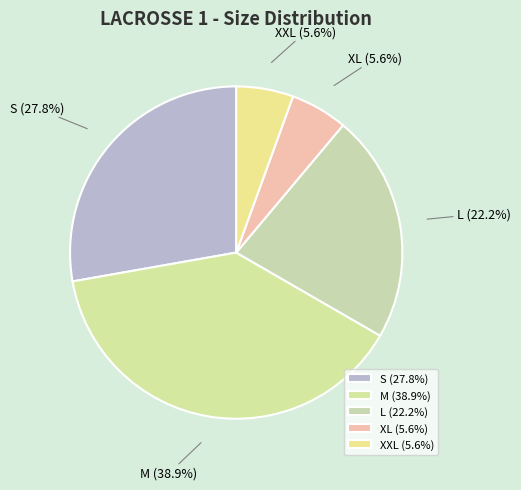

To the nearest percent, what is the average slice percentage?

20%